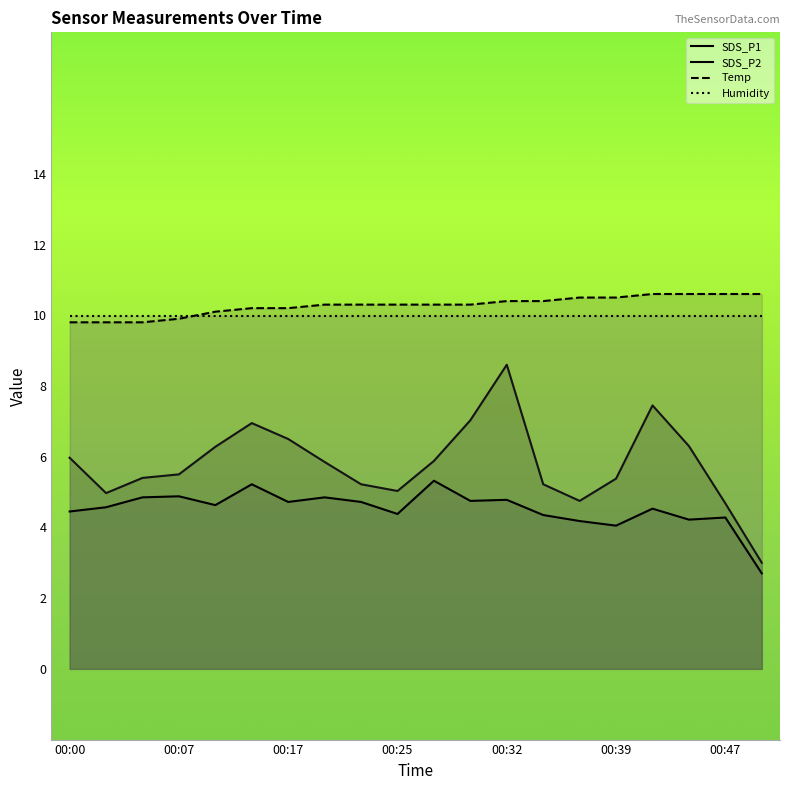

In SDS_P2, how many points are lower than both neighbors (excluding endpoints)?

6